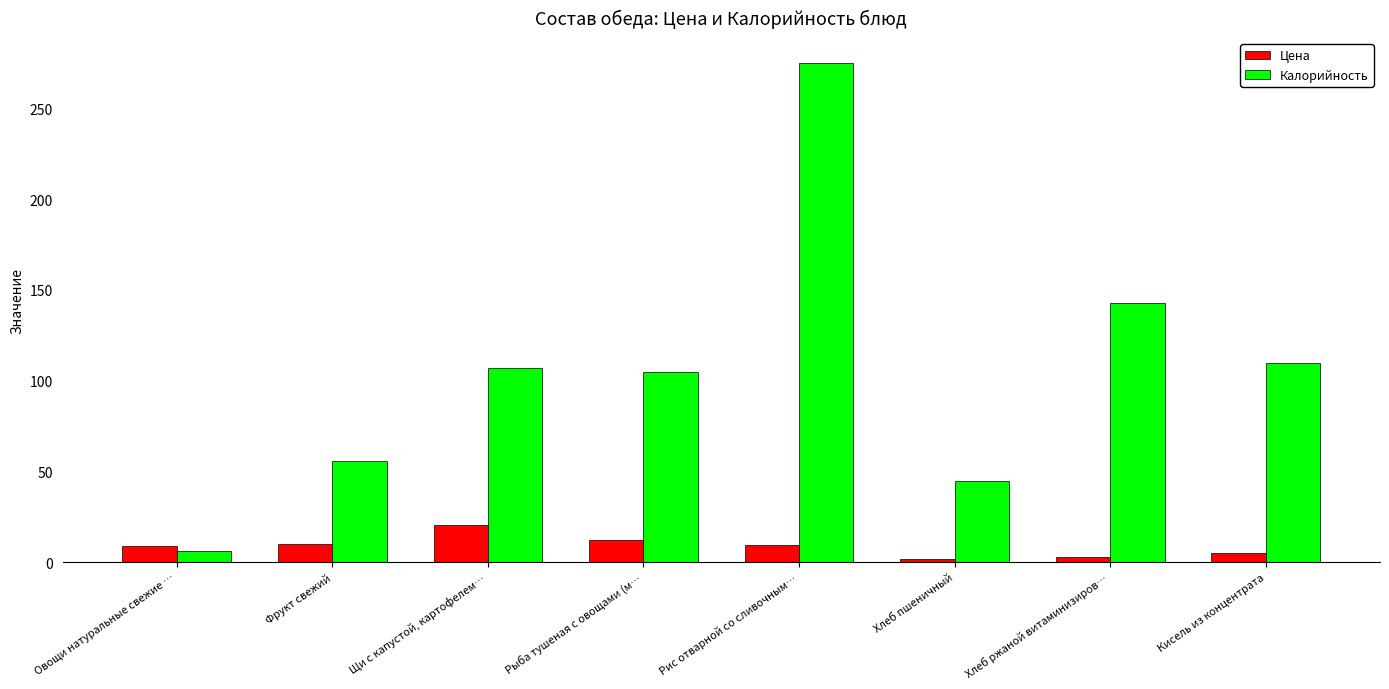

True or false: Калорийность has a value of 105.0 at Рыба тушеная с овощами (м….

True